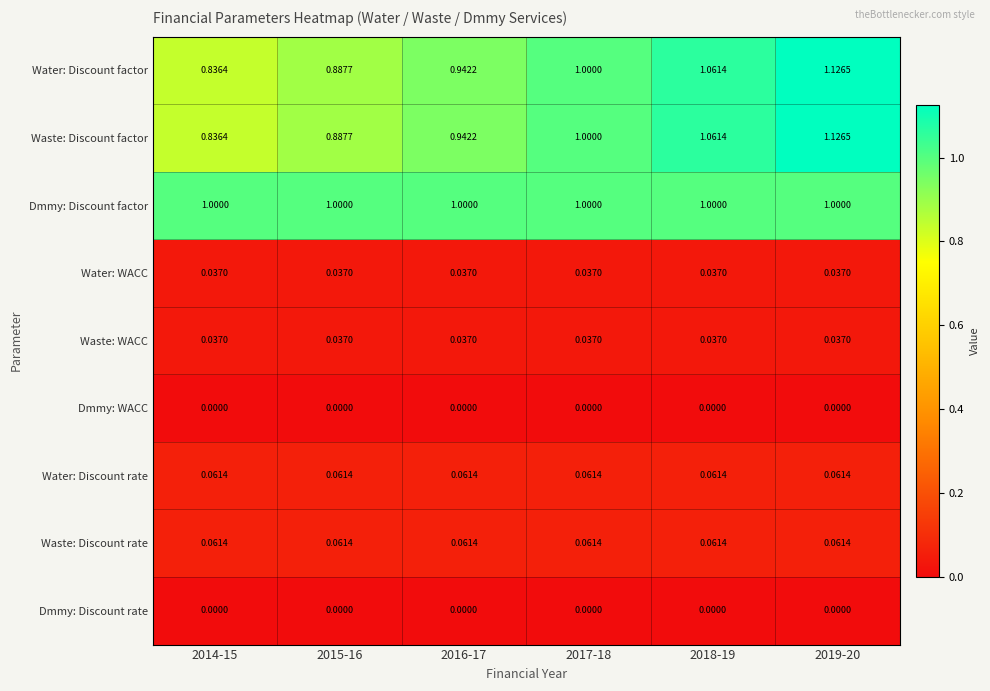

Which series has the largest total across all categories?

Dmmy: Discount factor